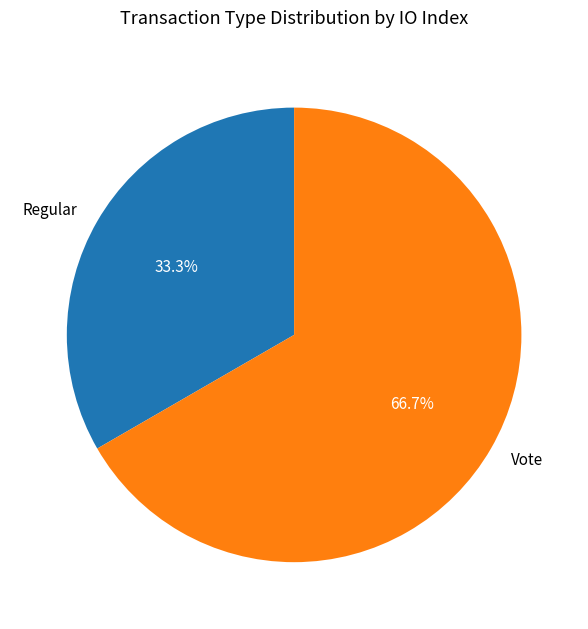

To the nearest percent, what percentage of the pie is Vote?

67%